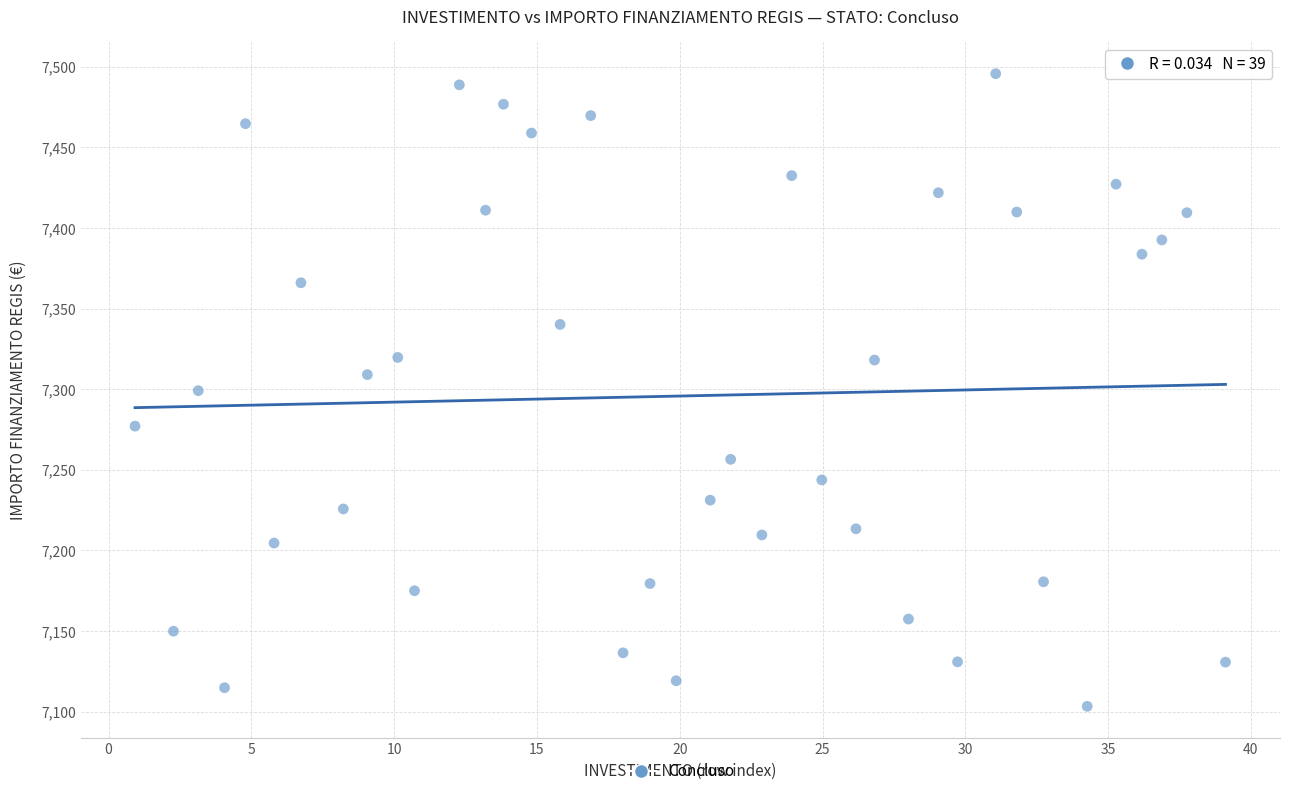

What is the range of Y values (max minus min)?

392.5